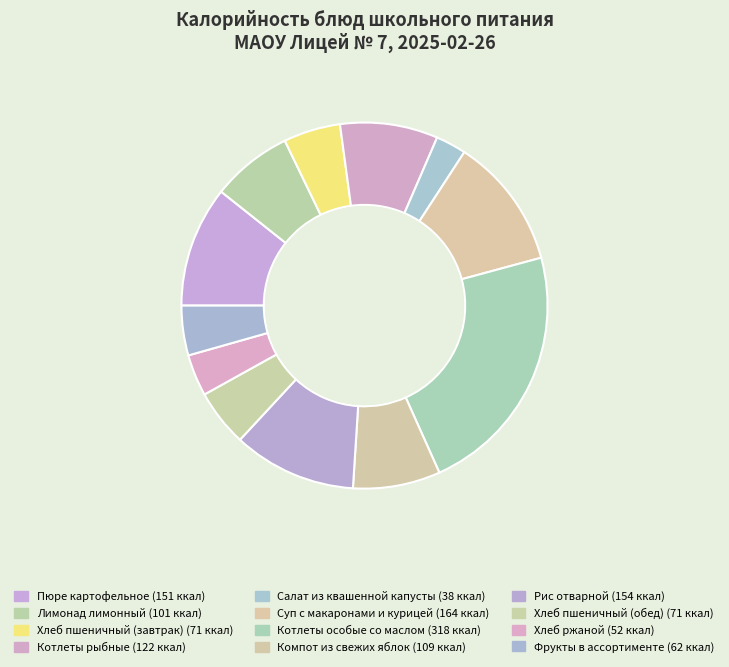

How many segments does this pie chart have?

12